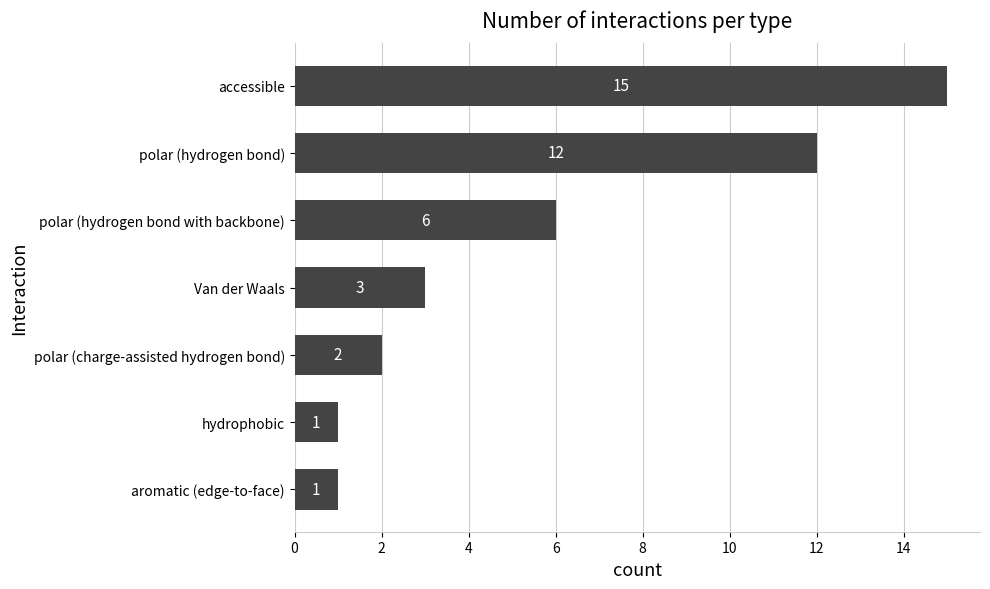

What is the change in value from polar (hydrogen bond) to accessible?

+3